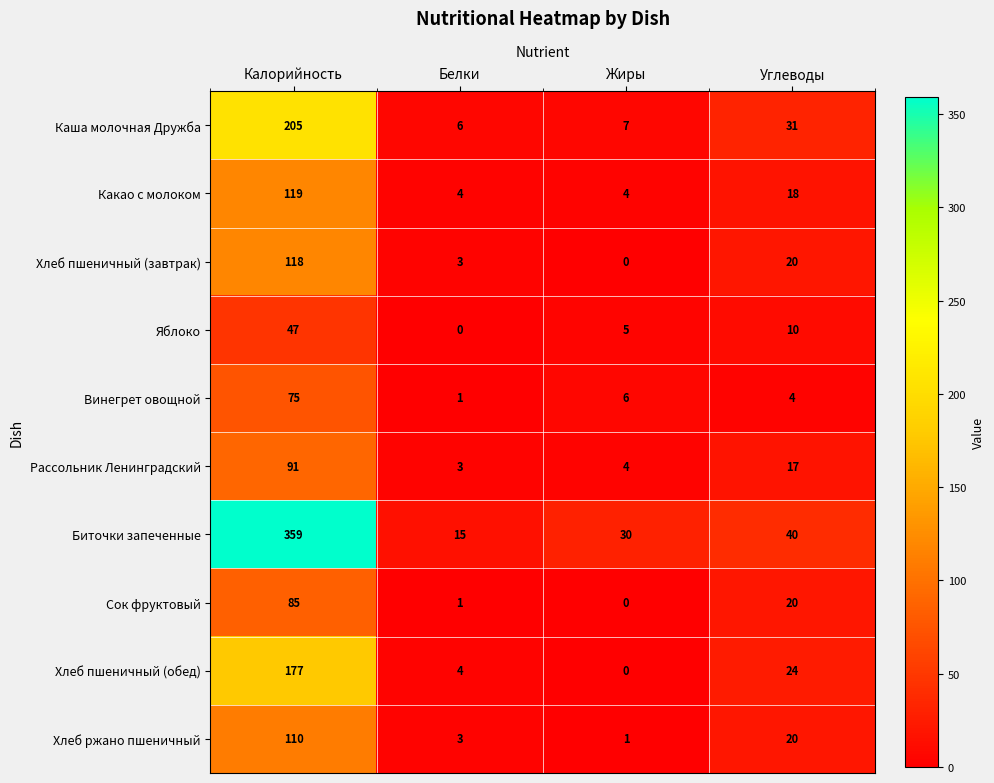

Where does the Хлеб пшеничный (завтрак) series first go above 20?

Калорийность